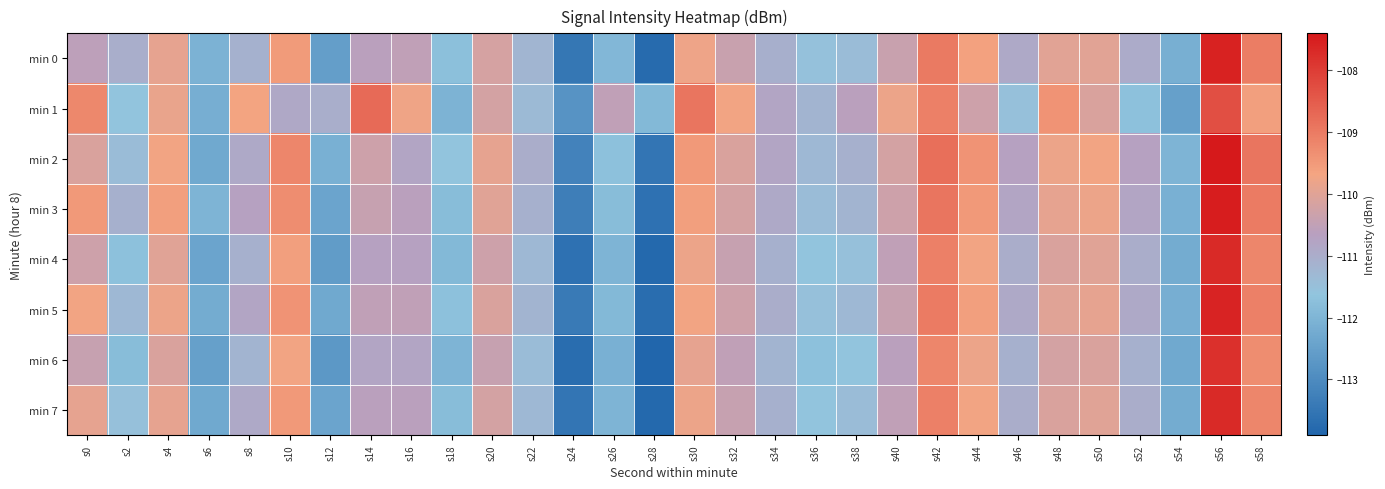

What is the maximum value shown in the chart?

-107.4